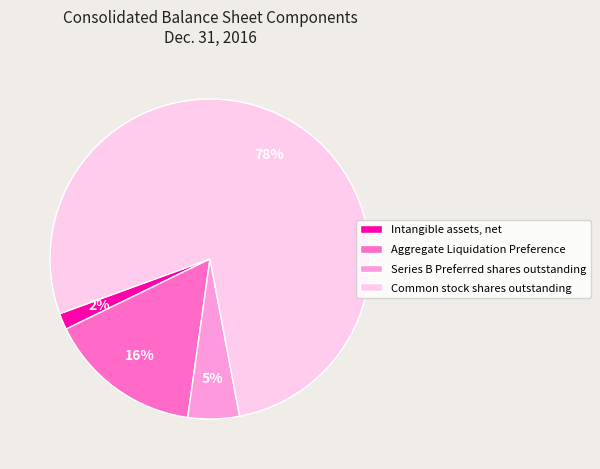

Which slice represents more than half of the pie?

Common stock shares outstanding